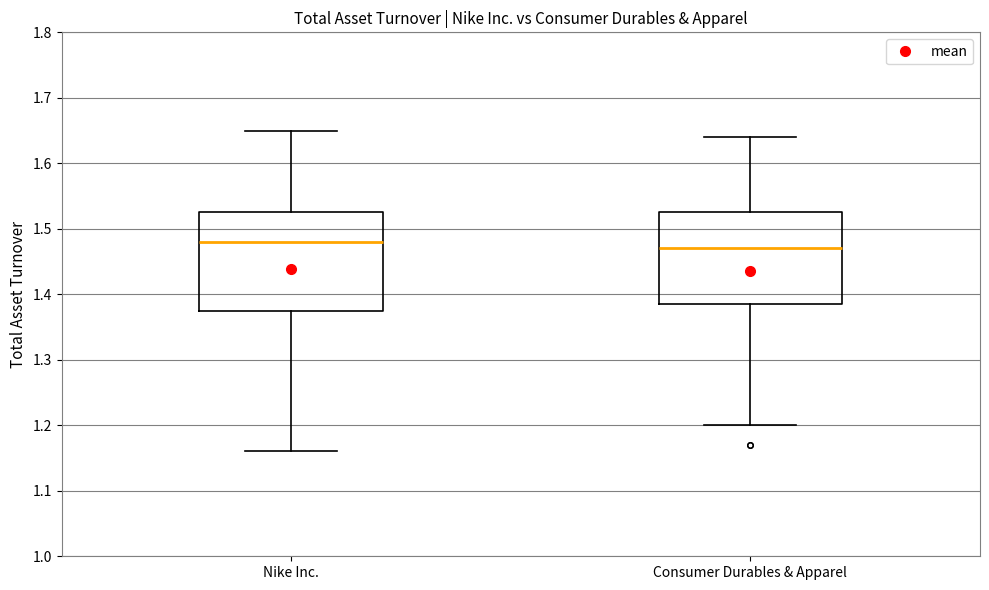

Which box's median line is the lowest?

Consumer Durables & Apparel